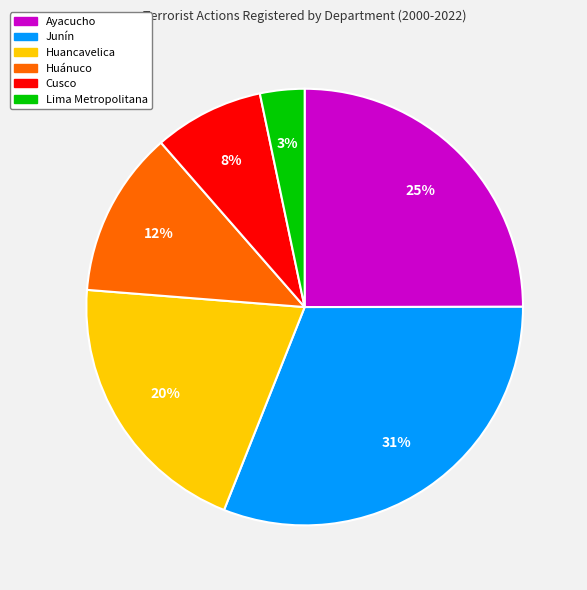

Which has a higher value, Huánuco or Cusco?

Huánuco